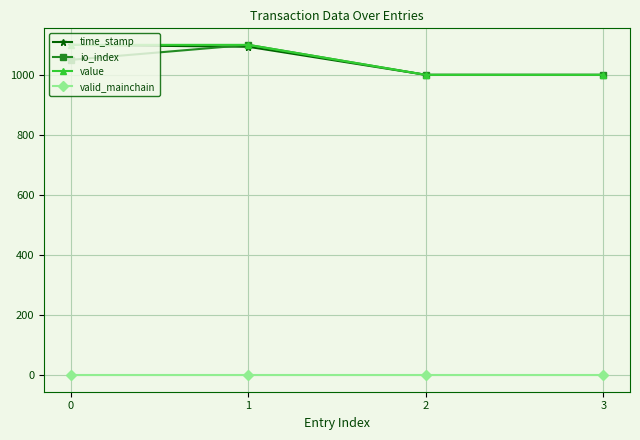

What is the total value across all series at 2?

3003.1